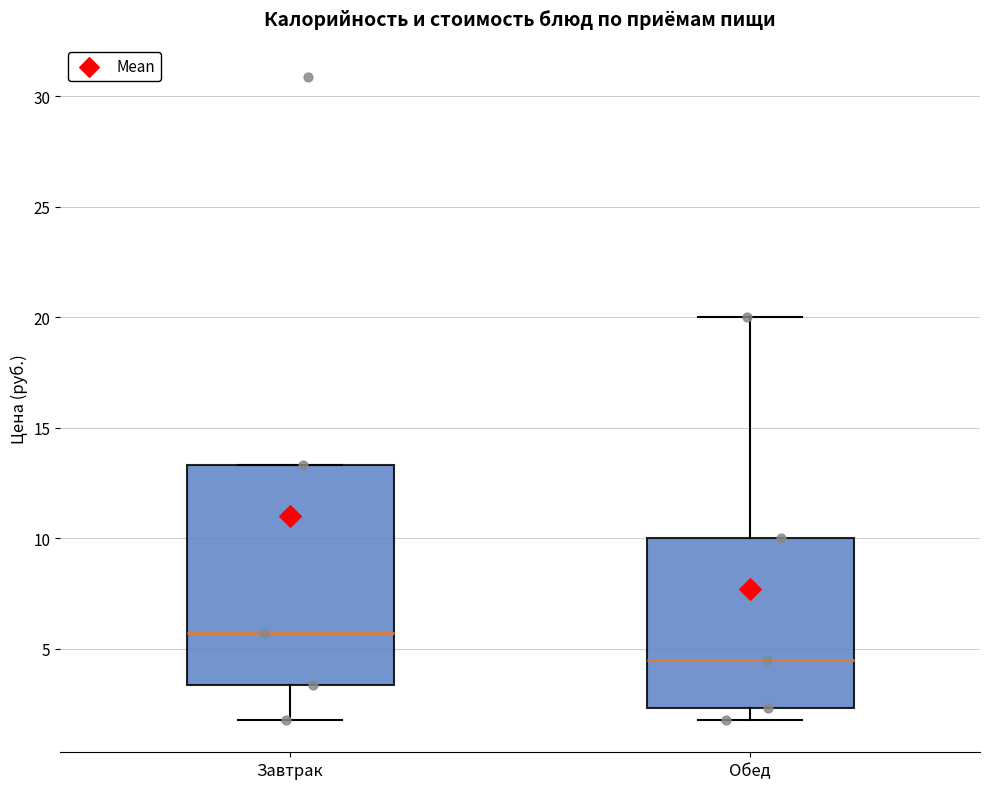

Reading left to right, transcribe this box plot: for each box, give where its median line is, the range the box spans, and where its two whiskers end, as read against the y-axis. The values are not printed on the chart, so give them approximately, as read against the axis.

Завтрак: median 5.5, box 3.5 to 13.5, whiskers 2.0 to 13.5
Обед: median 4.5, box 2.5 to 10.0, whiskers 2.0 to 20.0